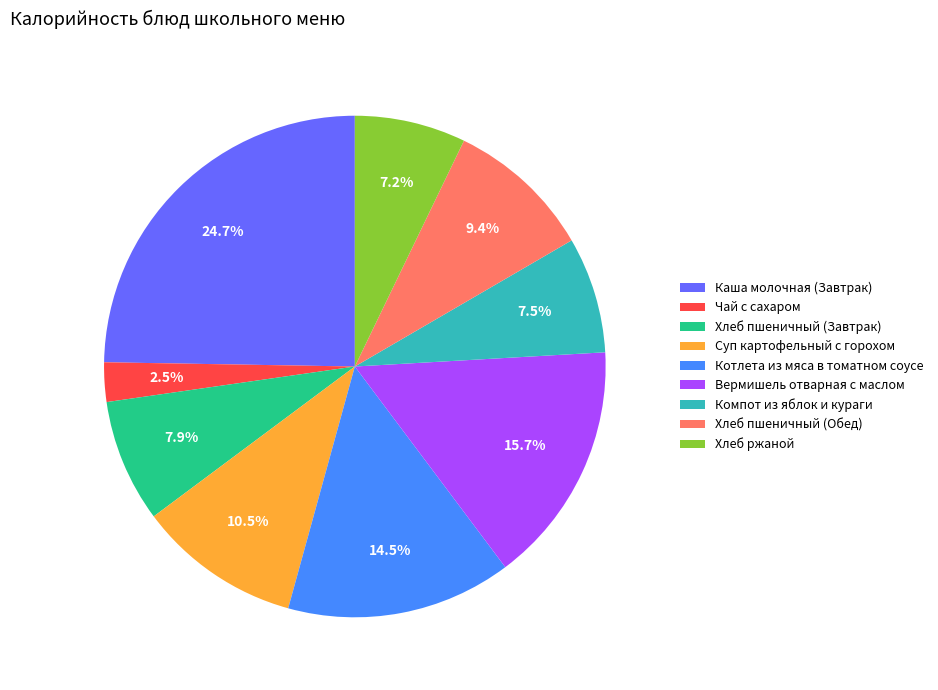

What is the total percentage of Котлета из мяса в томатном соусе and Суп картофельный с горохом?

25.0%